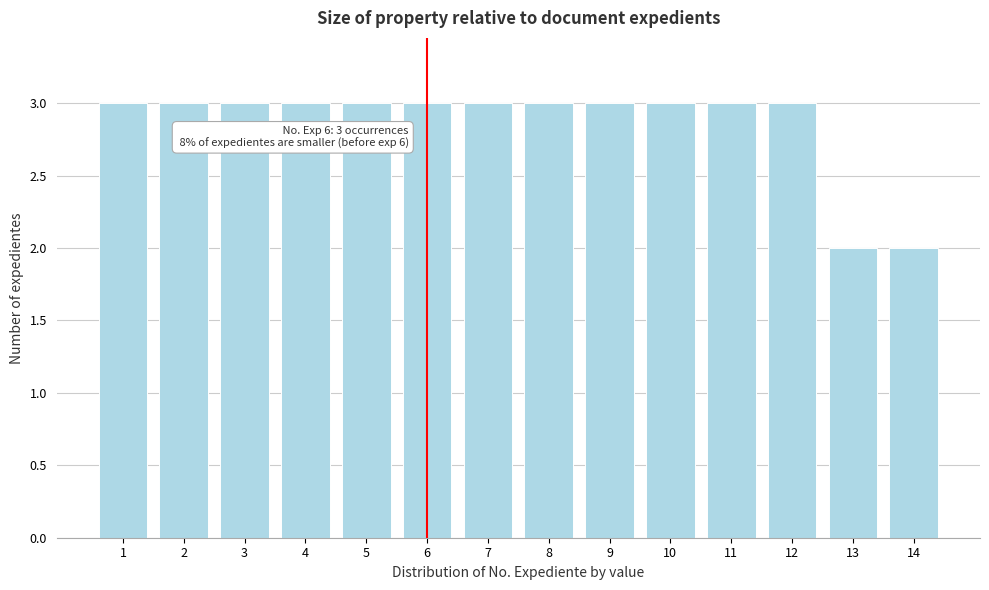

Reading left to right, what are all the values shown in this chart?

1=3	2=3	3=3	4=3	5=3	6=3	7=3	8=3	9=3	10=3	11=3	12=3	13=2	14=2